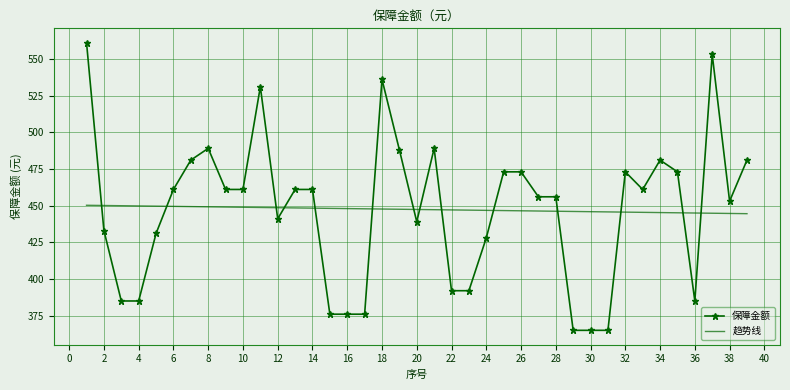

What is the lowest value of the 保障金额 series?

365.0